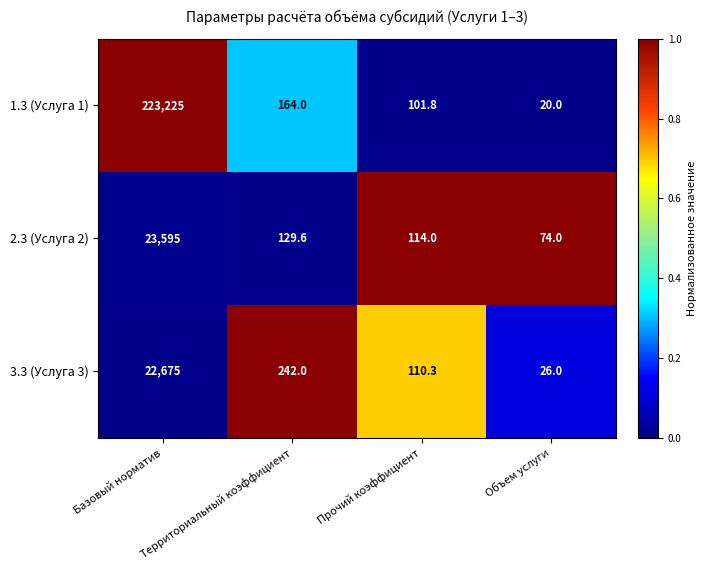

List the series in order of their peak value, highest first.

1.3 (Услуга 1), 2.3 (Услуга 2), 3.3 (Услуга 3)